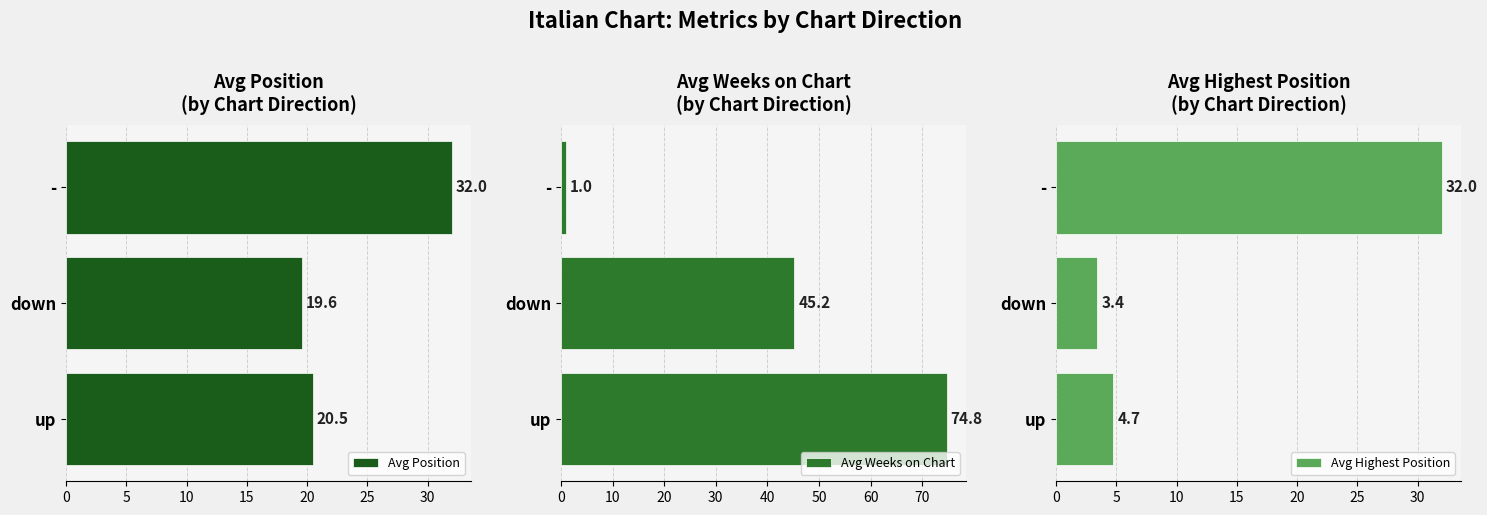

The Avg Position series shows 19.6 at down. True or false?

True